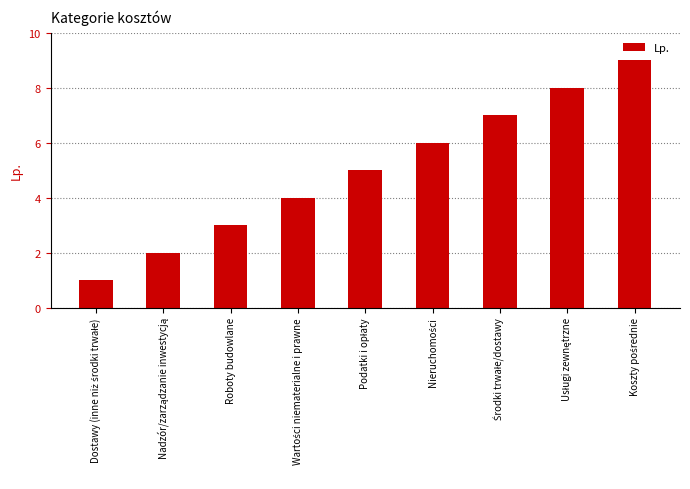

What is the maximum value shown in the chart?

9